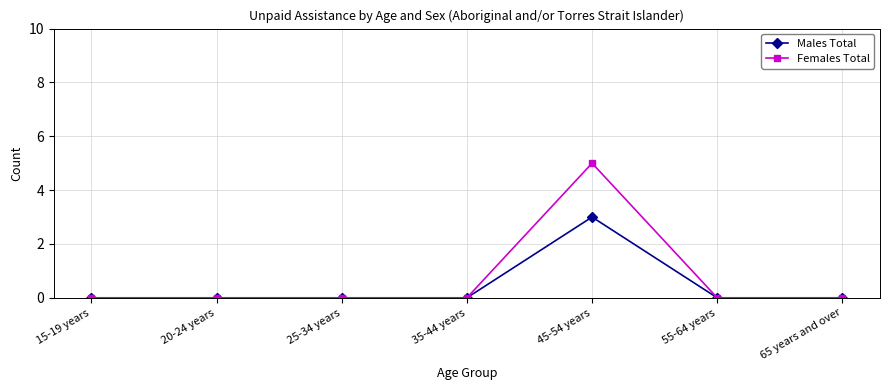

Count the Males Total values in the range 0 to 1.

6